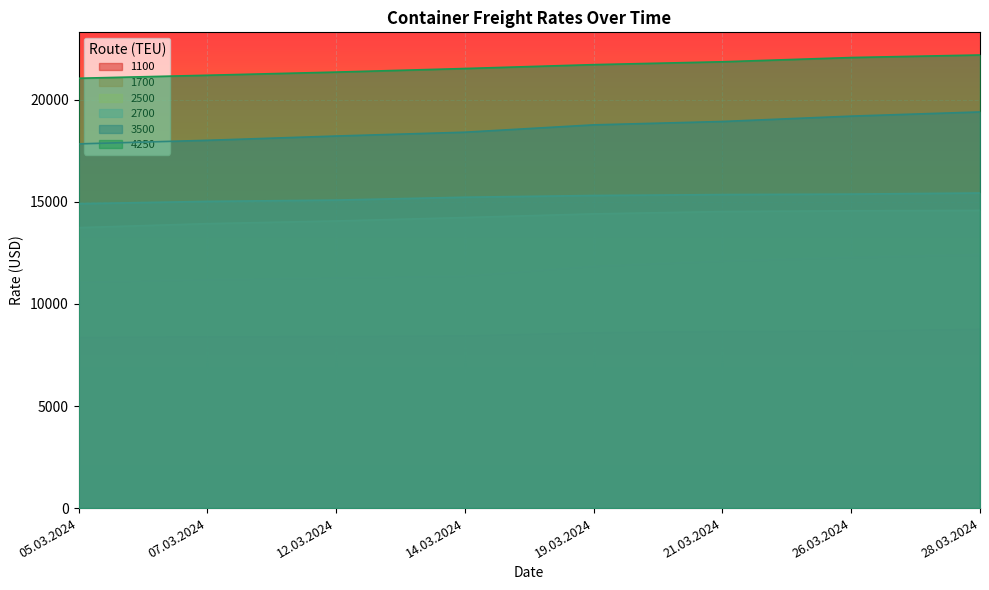

Which series has the largest total across all categories?

4250